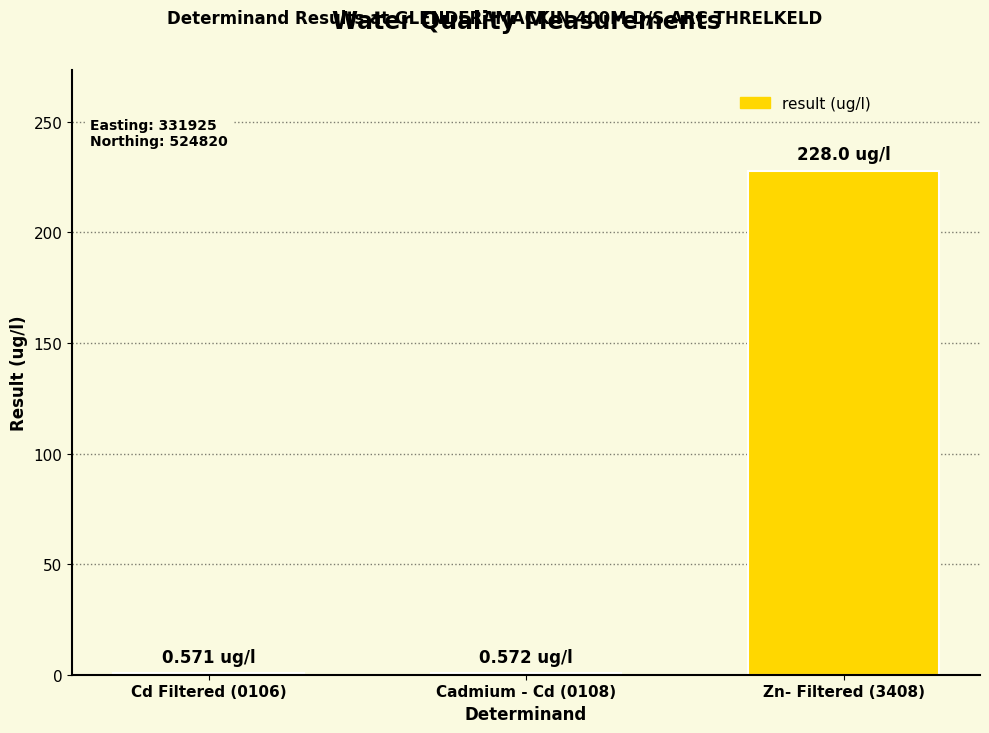

What is the sum of all values?

229.1